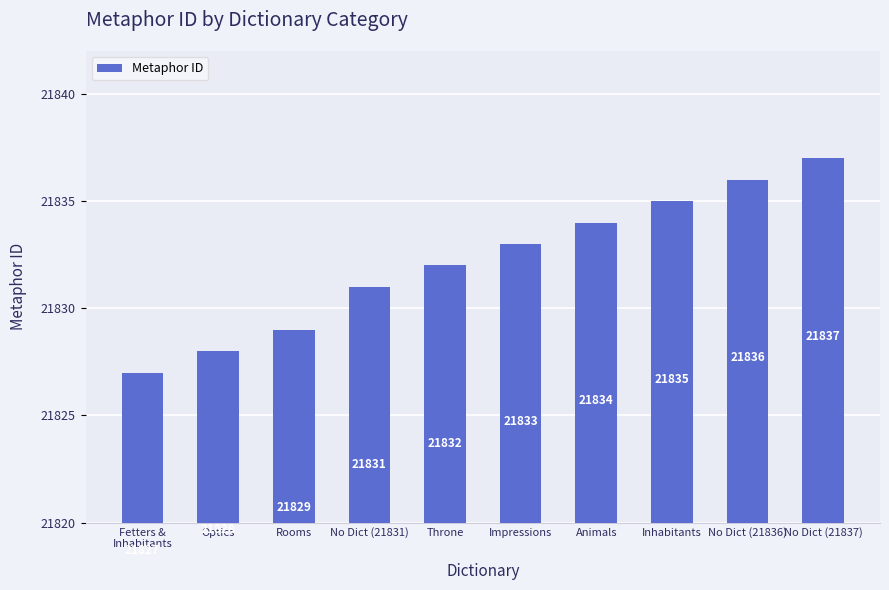

List the labels in order of value, smallest first.

Fetters &
Inhabitants, Optics, Rooms, No Dict (21831), Throne, Impressions, Animals, Inhabitants, No Dict (21836), No Dict (21837)